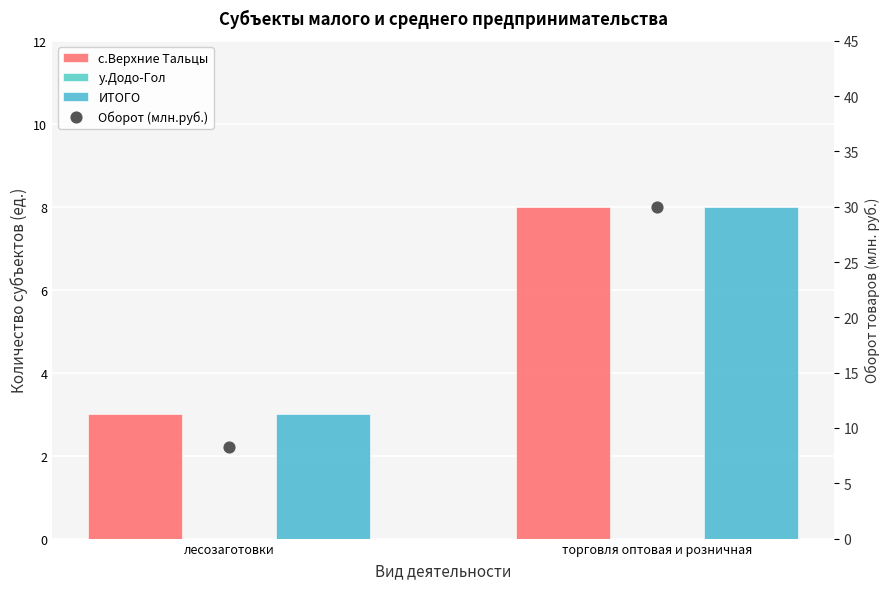

Which series contains the lowest Y value?

у.Додо-Гол